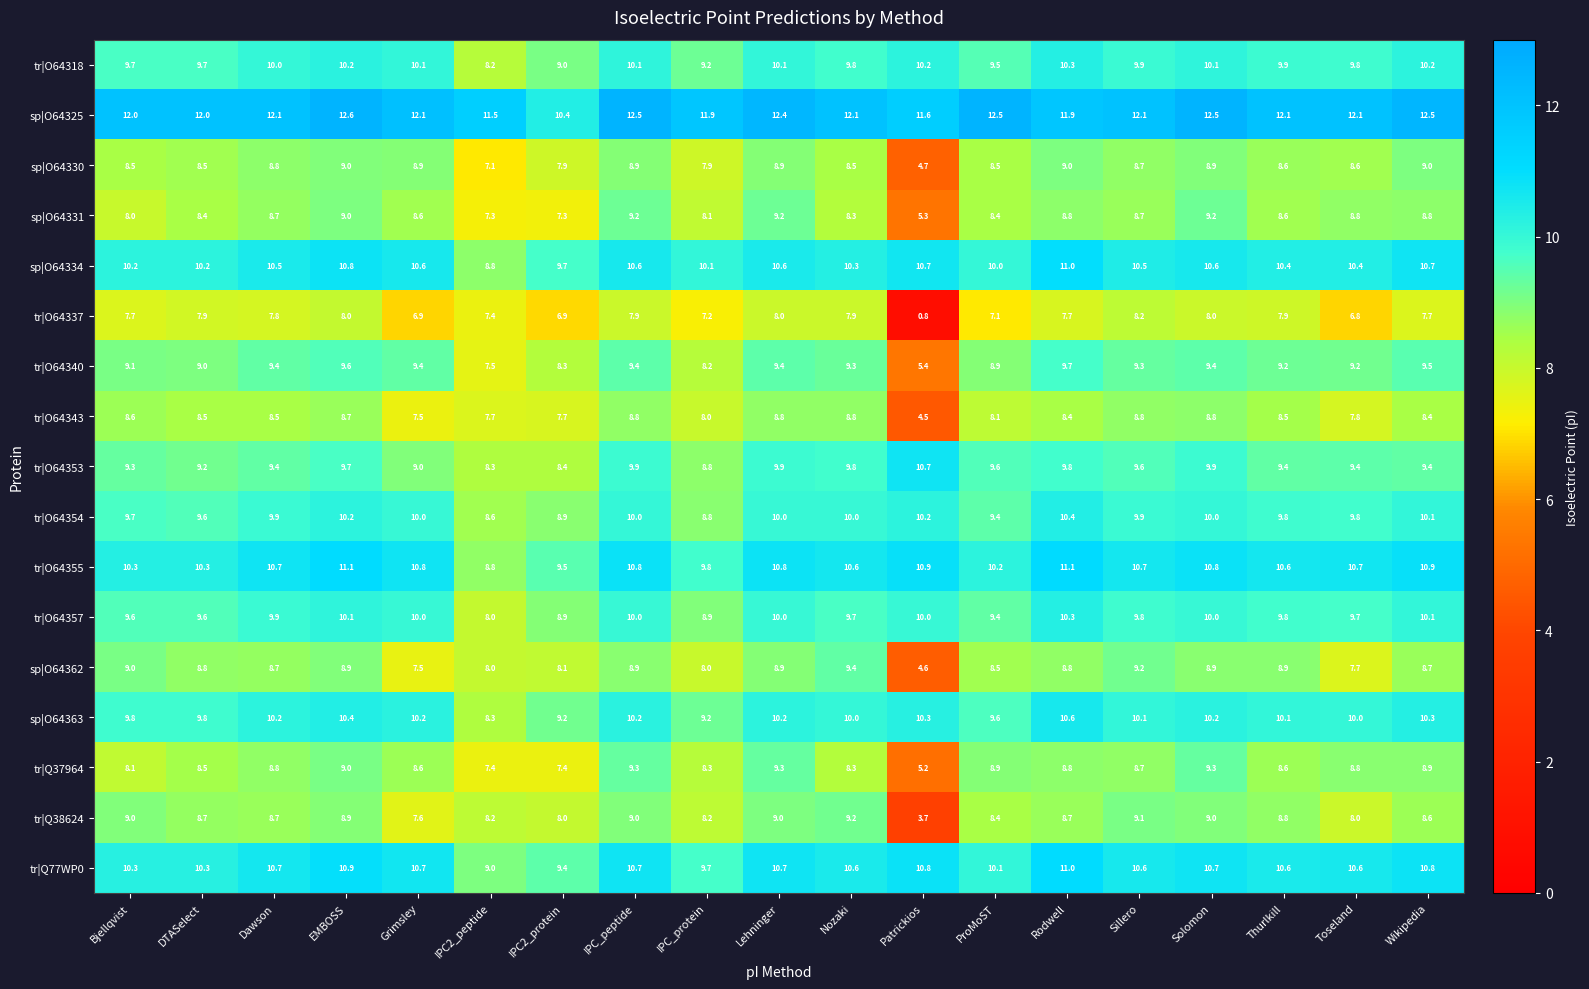

How many values in the sp|O64325 series are below 12?

5